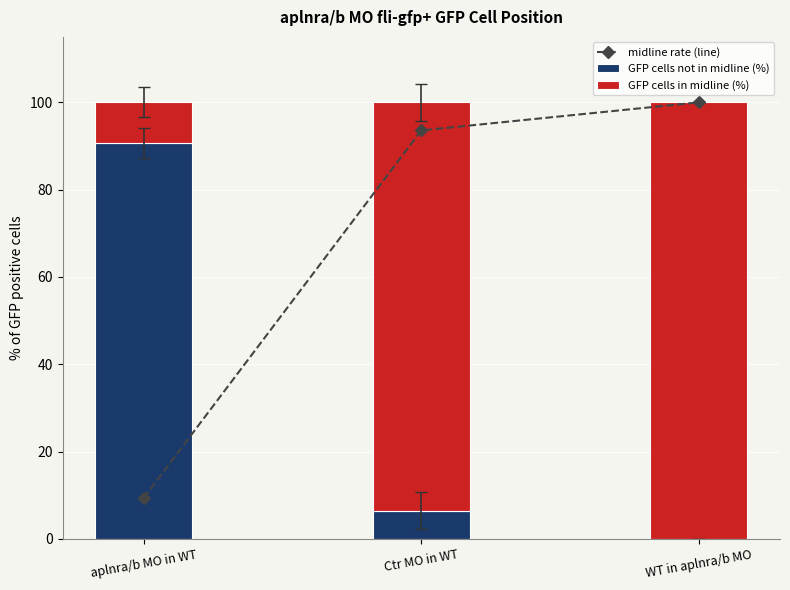

The GFP cells not in midline (%) series shows 6.4 at Ctr MO in WT. True or false?

True